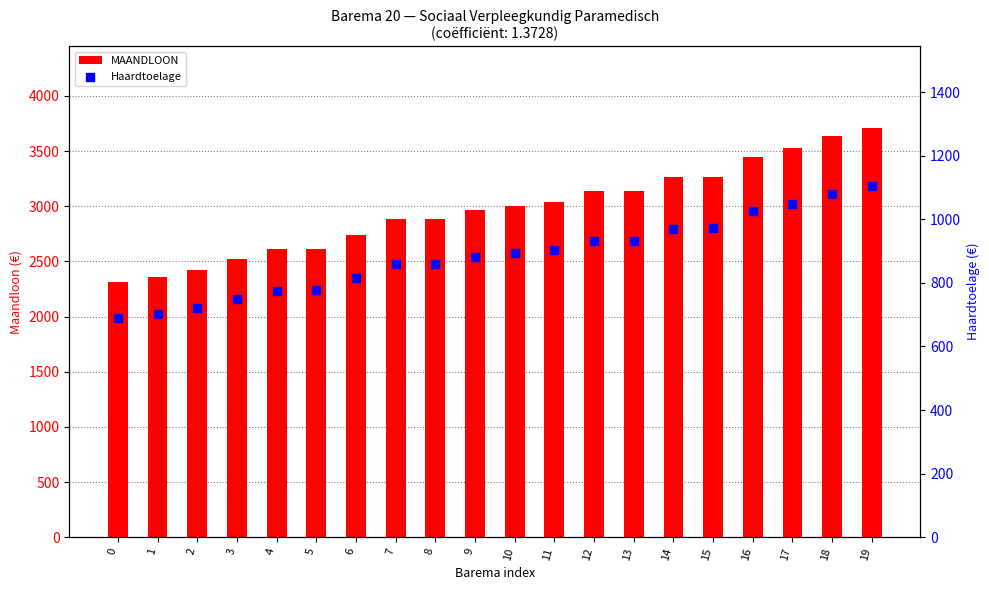

Which series reaches the minimum Y coordinate?

Haardtoelage